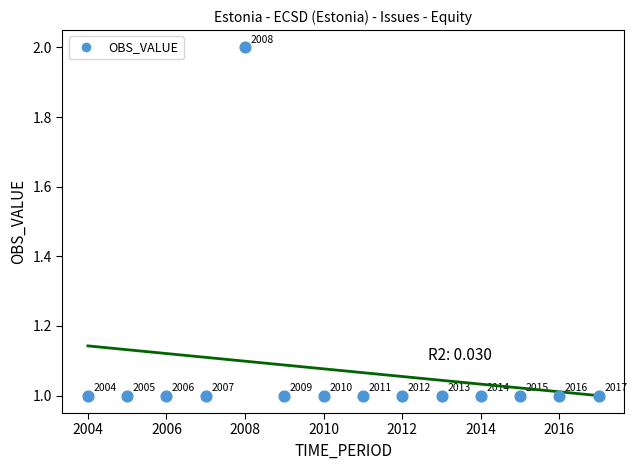

What is the range of X values (max minus min)?

13